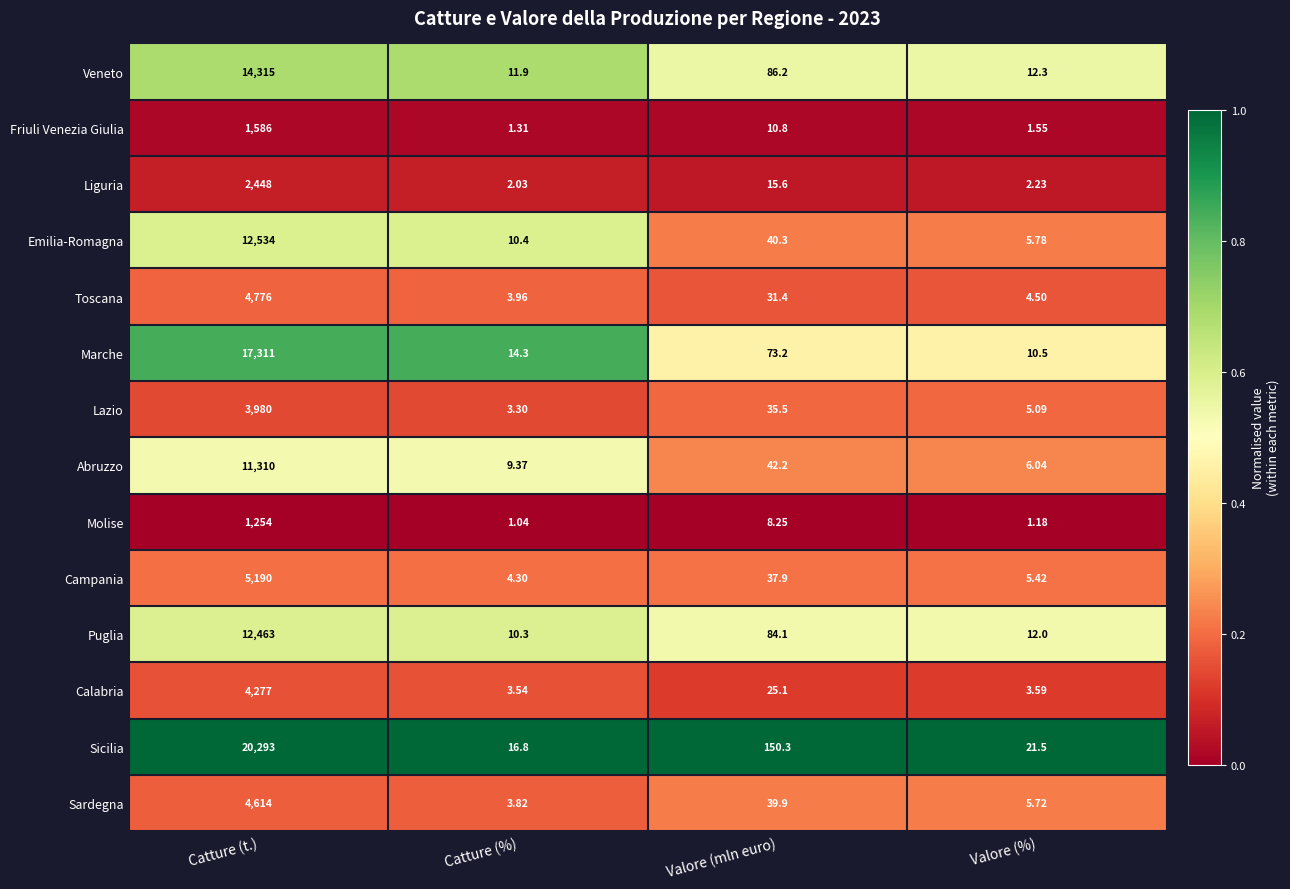

Between Catture (%) and Valore (%), which series saw the biggest shift?

Sicilia